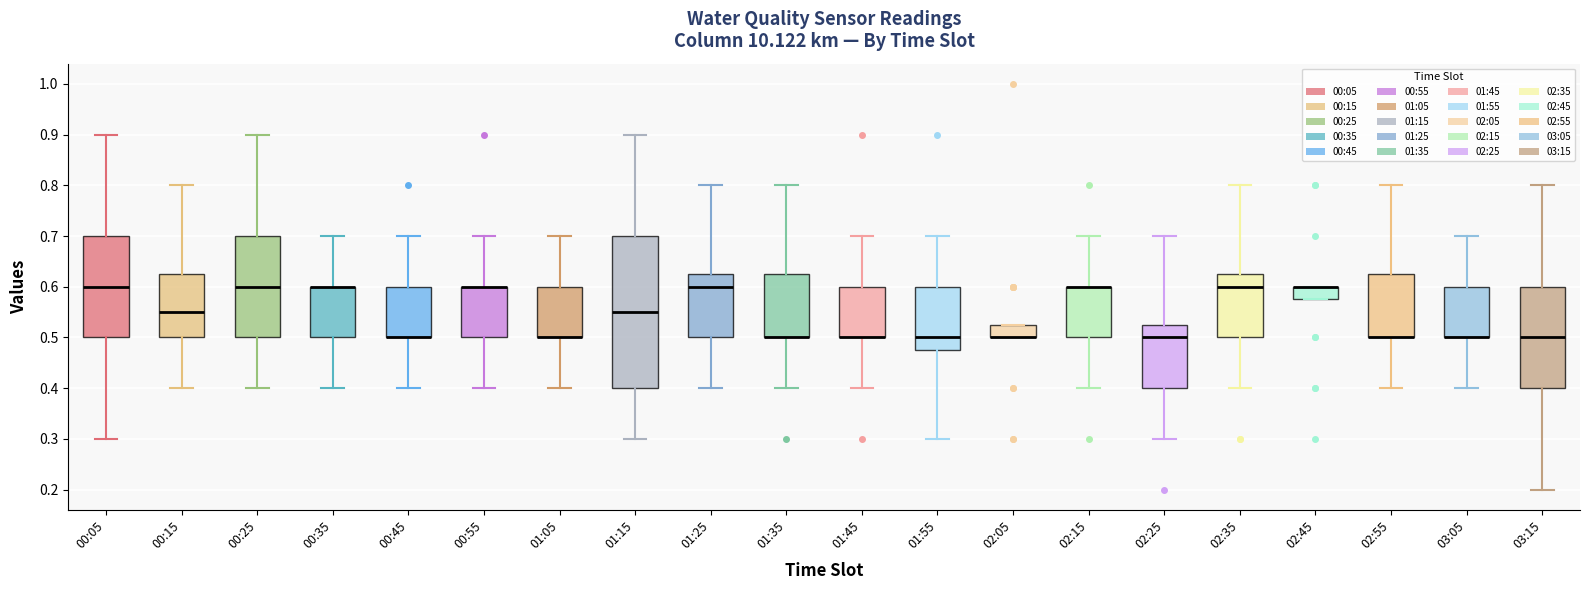

Which box is the tallest, from its lower edge to its upper edge?

01:15